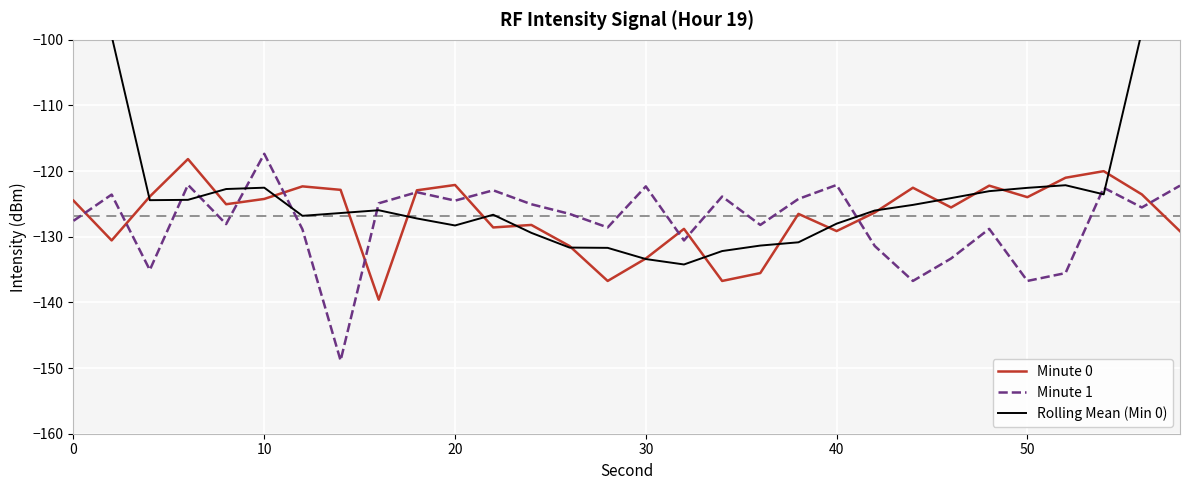

What is the approximate value of Minute 1 at 20?

-124.5